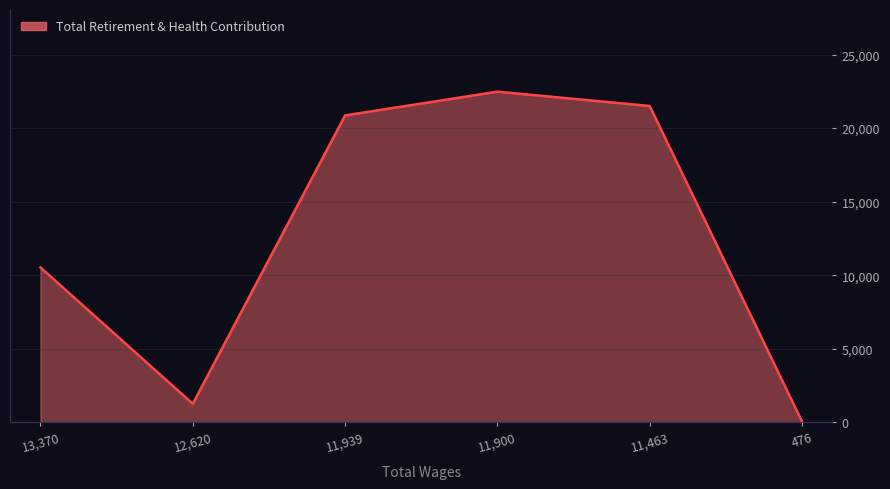

The chart shows a value of 1260 at 12,620. True or false?

True